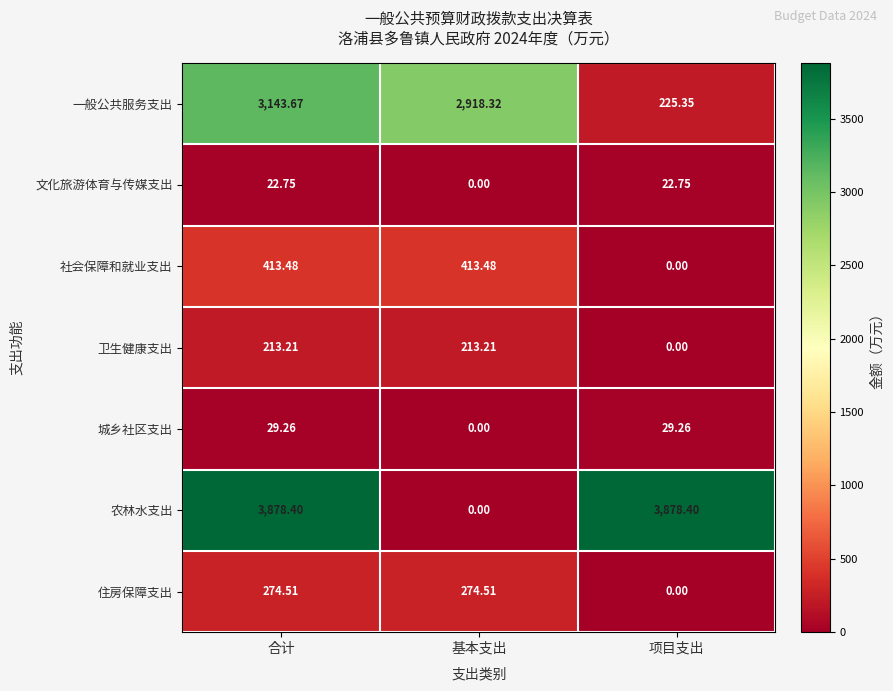

List the series in order of their peak value, highest first.

农林水支出, 一般公共服务支出, 社会保障和就业支出, 住房保障支出, 卫生健康支出, 城乡社区支出, 文化旅游体育与传媒支出